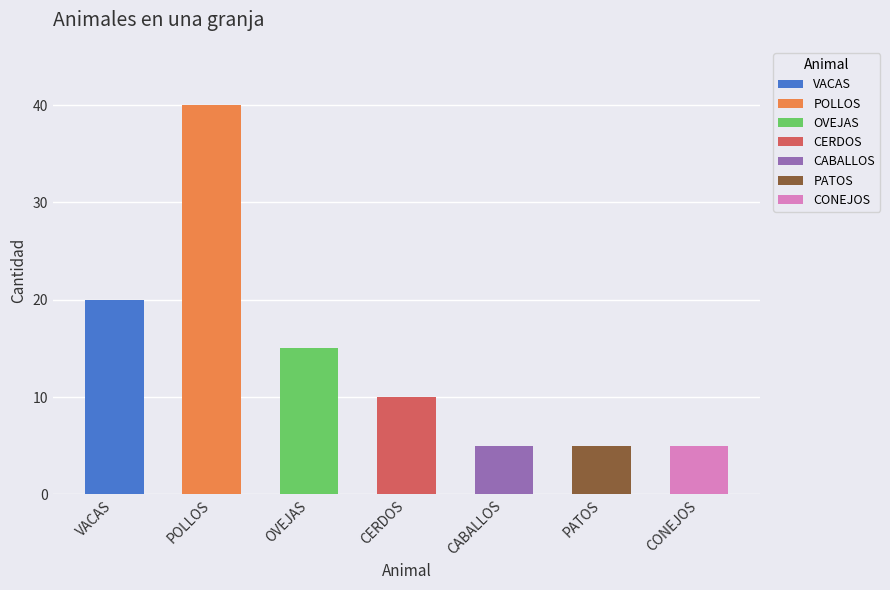

What is the average value?

14